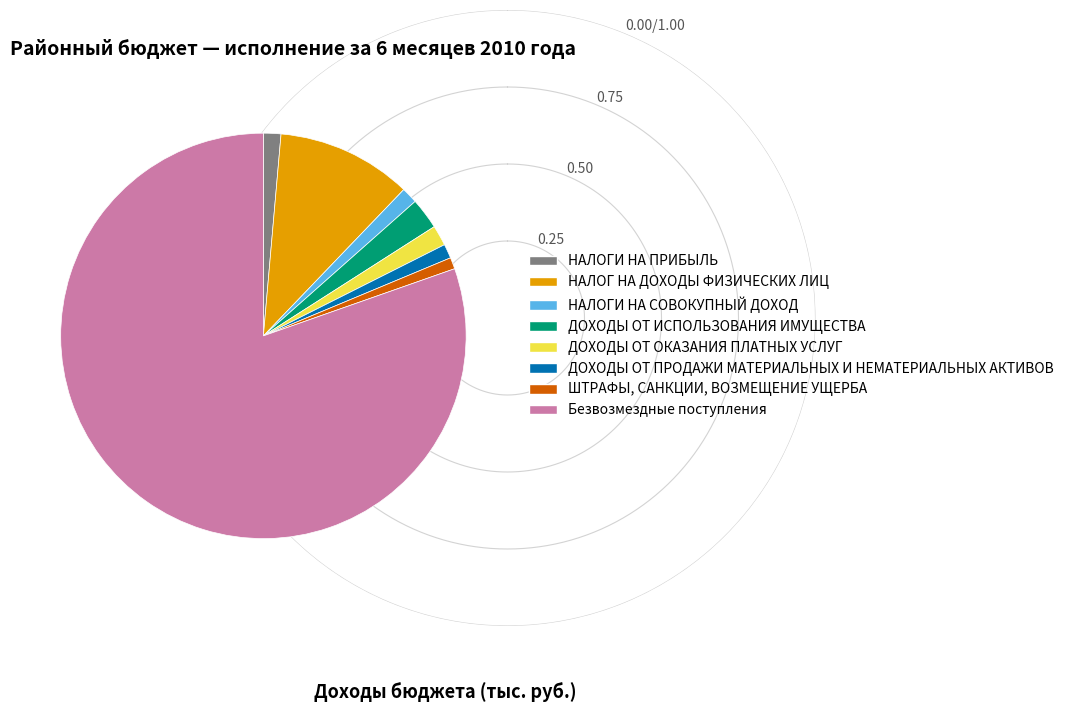

Which has a higher value, ДОХОДЫ ОТ ПРОДАЖИ МАТЕРИАЛЬНЫХ И НЕМАТЕРИАЛЬНЫХ АКТИВОВ or ДОХОДЫ ОТ ИСПОЛЬЗОВАНИЯ ИМУЩЕСТВА?

ДОХОДЫ ОТ ИСПОЛЬЗОВАНИЯ ИМУЩЕСТВА